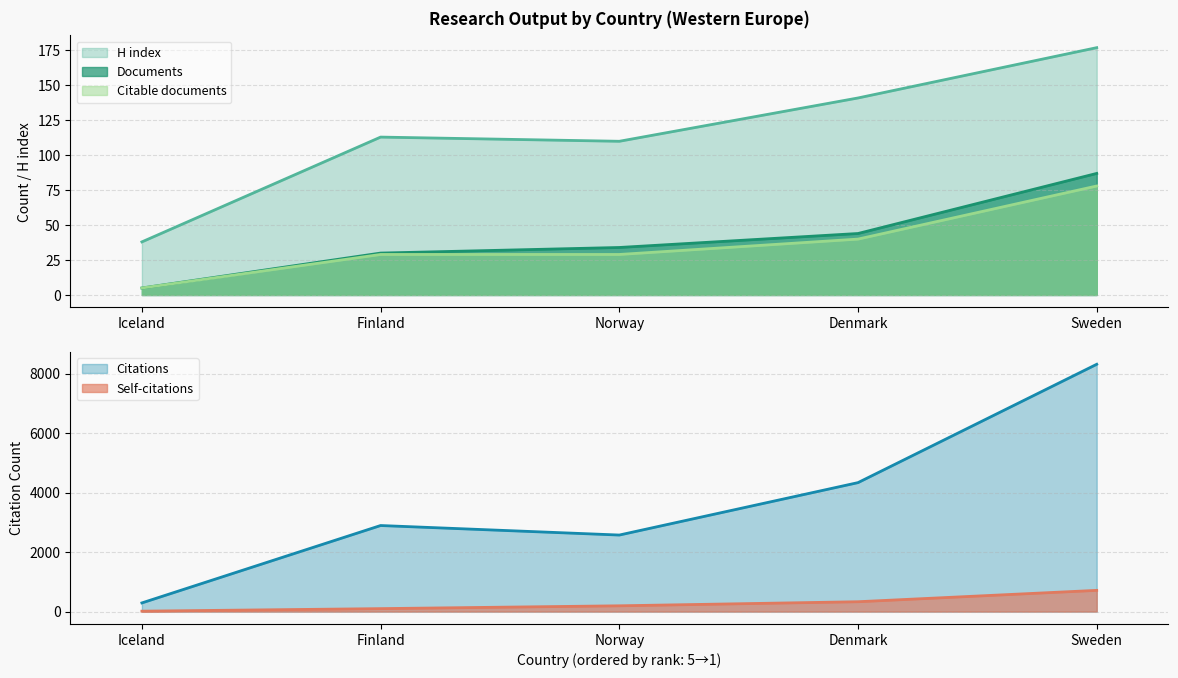

Which series has the largest total across all categories?

Citations